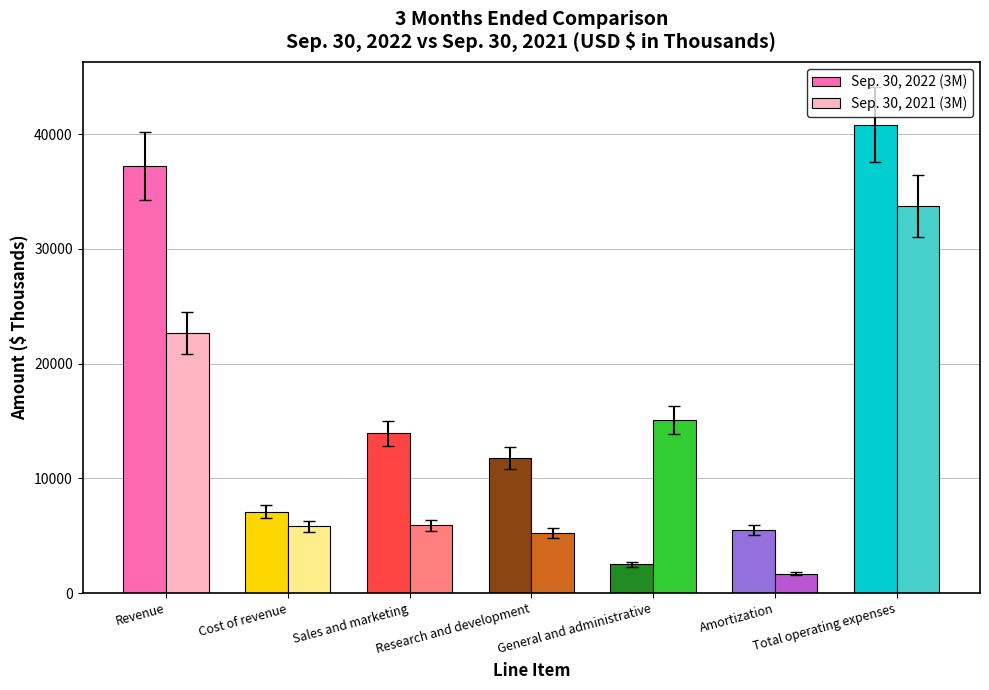

Rank the series at Total operating expenses from highest to lowest value.

Sep. 30, 2022 (3M), Sep. 30, 2021 (3M)